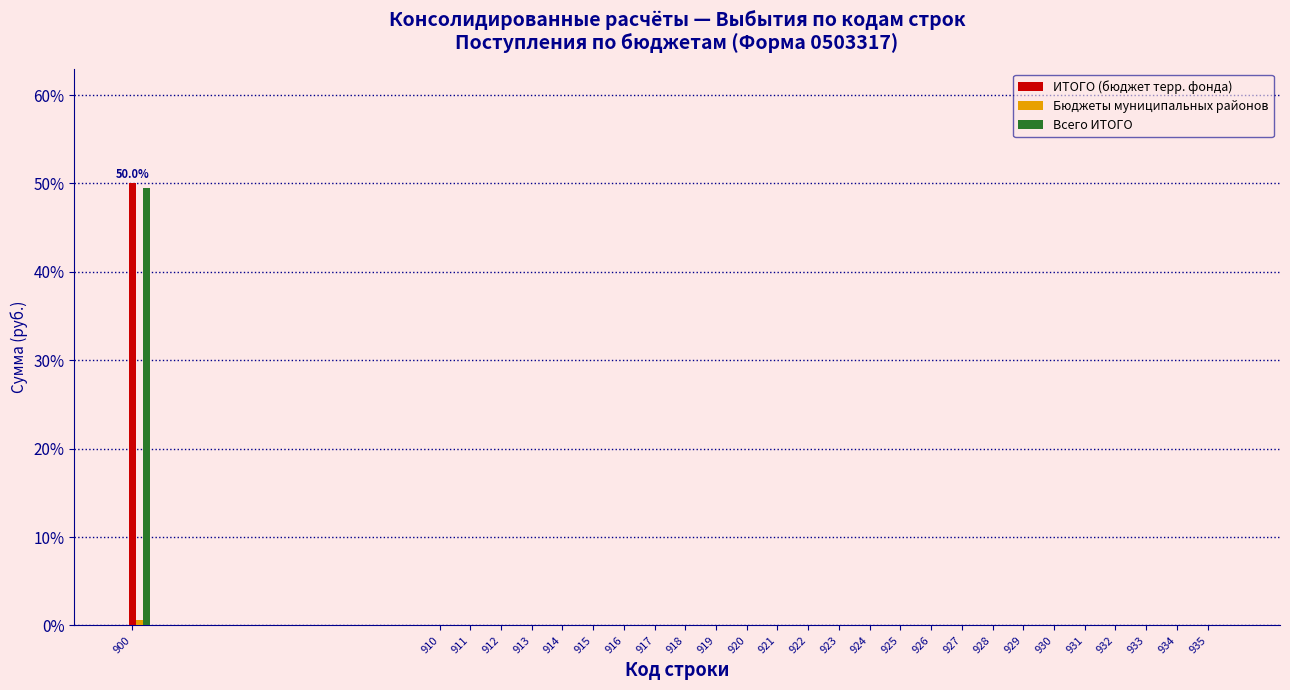

The value of Всего ИТОГО at 915 is 0.0. True or false?

True